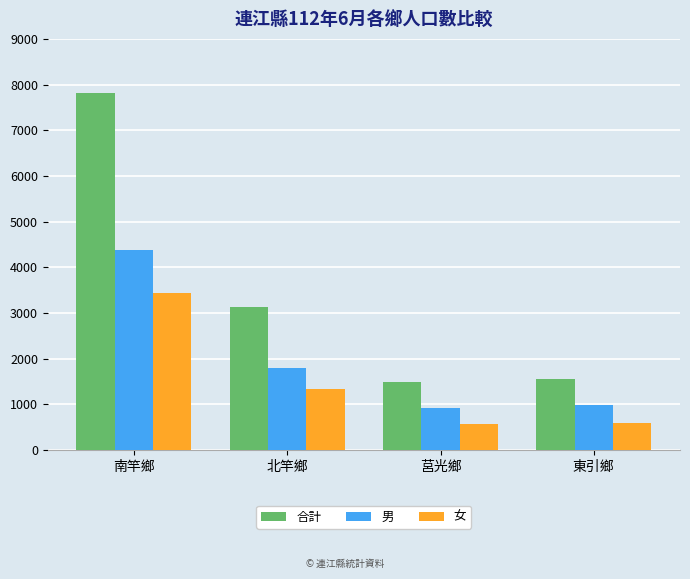

What is the maximum value for 男?

4384